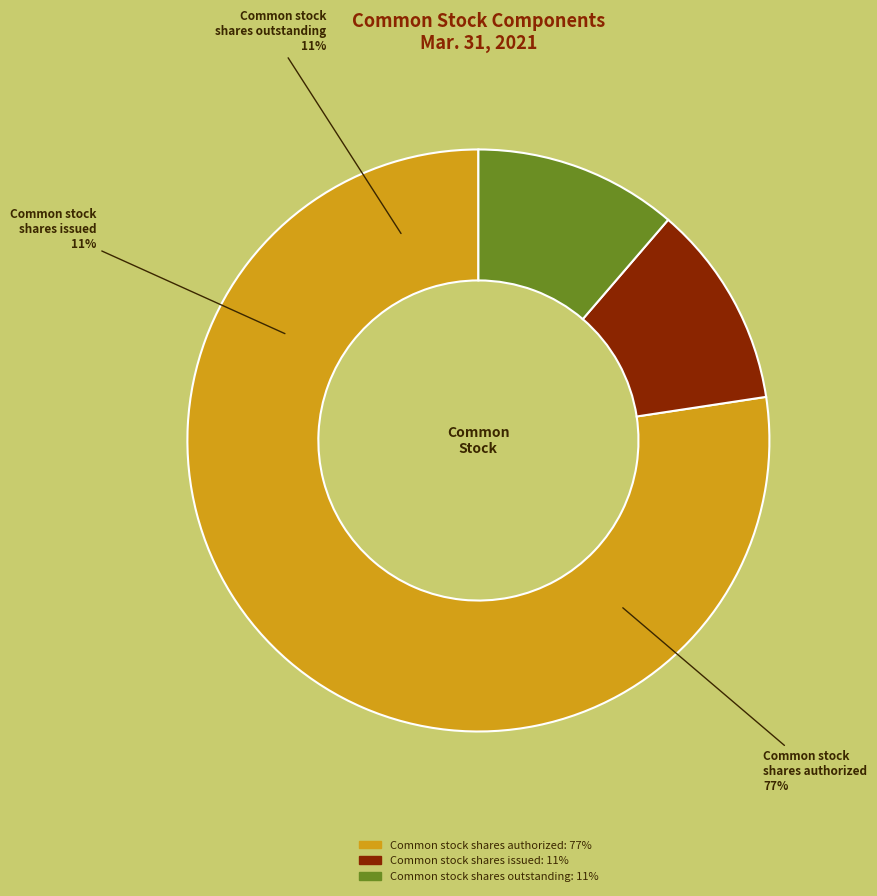

What is the largest slice in the pie chart?

Common stock shares authorized